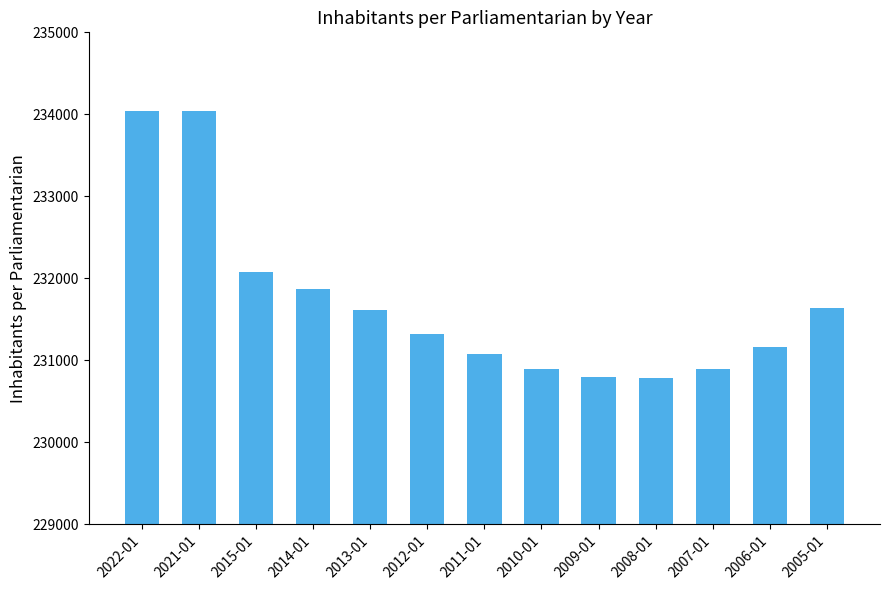

Where does the data first go above 231324?

2022-01